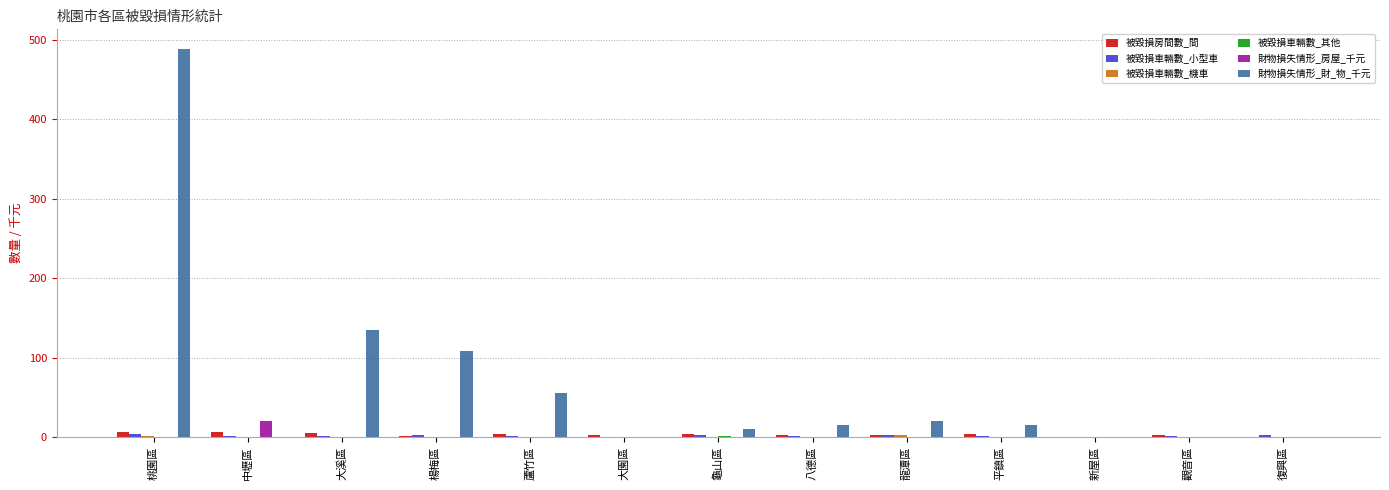

What is the sum of all 財物損失情形_房屋_千元 values?

20